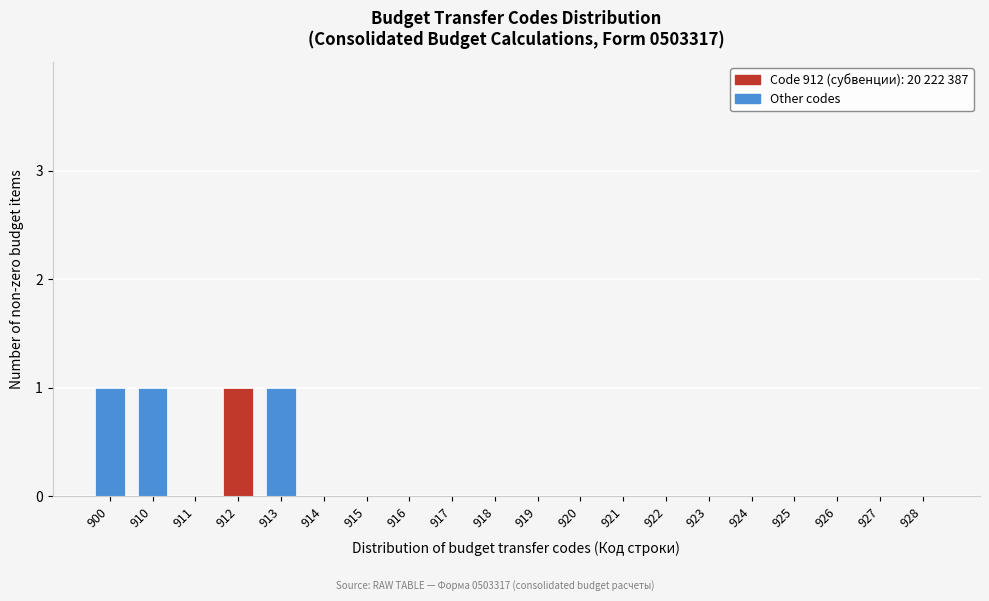

Reading left to right, list all the values displayed in this chart.

900=1	910=1	911=0	912=1	913=1	914=0	915=0	916=0	917=0	918=0	919=0	920=0	921=0	922=0	923=0	924=0	925=0	926=0	927=0	928=0